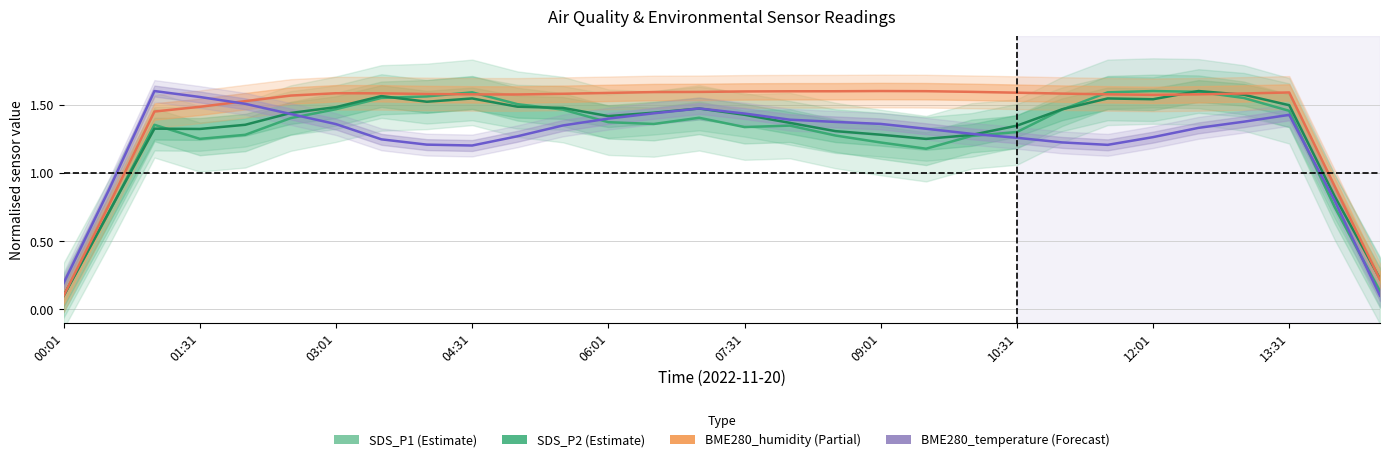

At which category does the chart reach its minimum across all series?

00:01